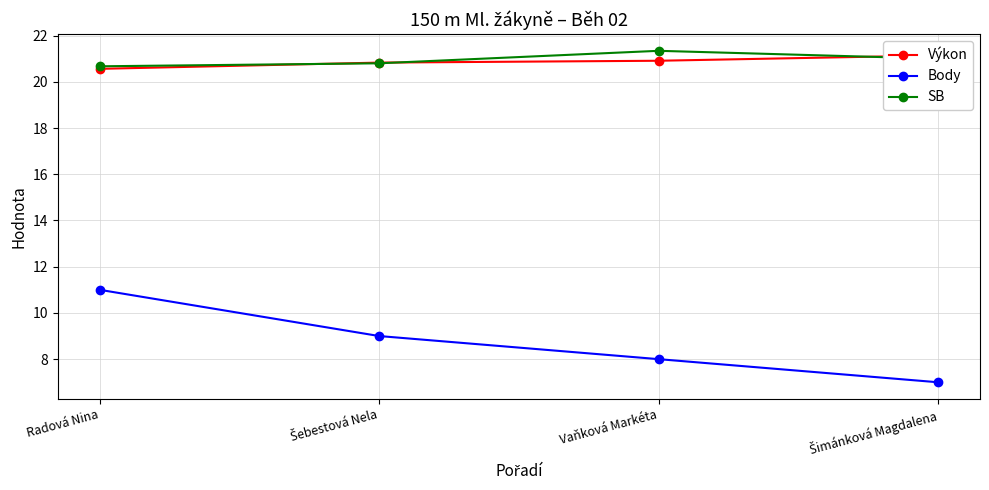

What is the maximum value for Výkon?

21.1